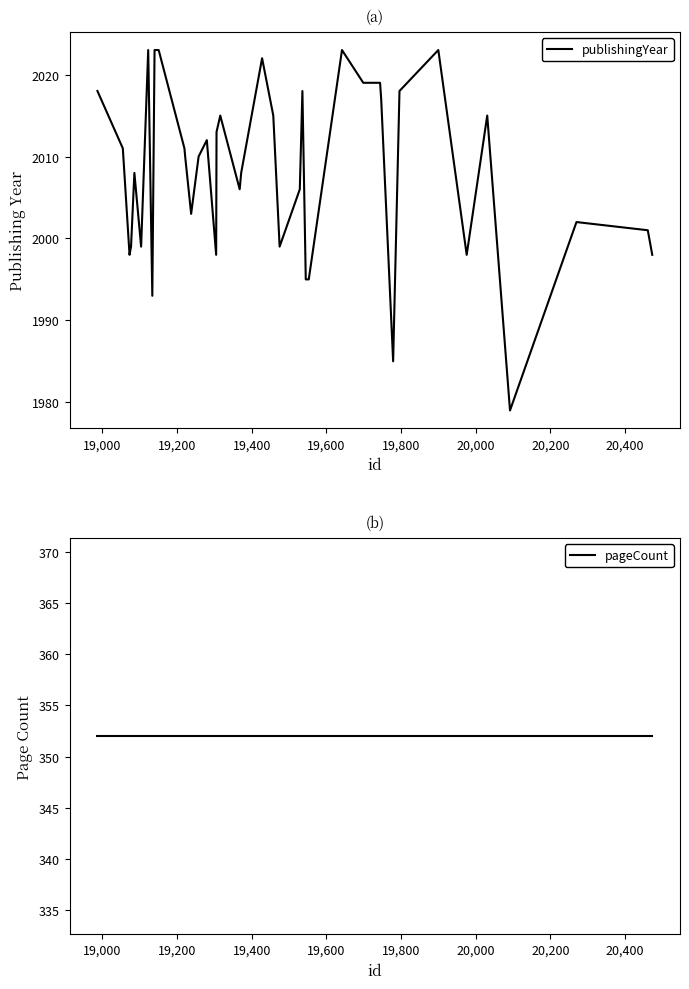

How many lines are shown in the chart?

2